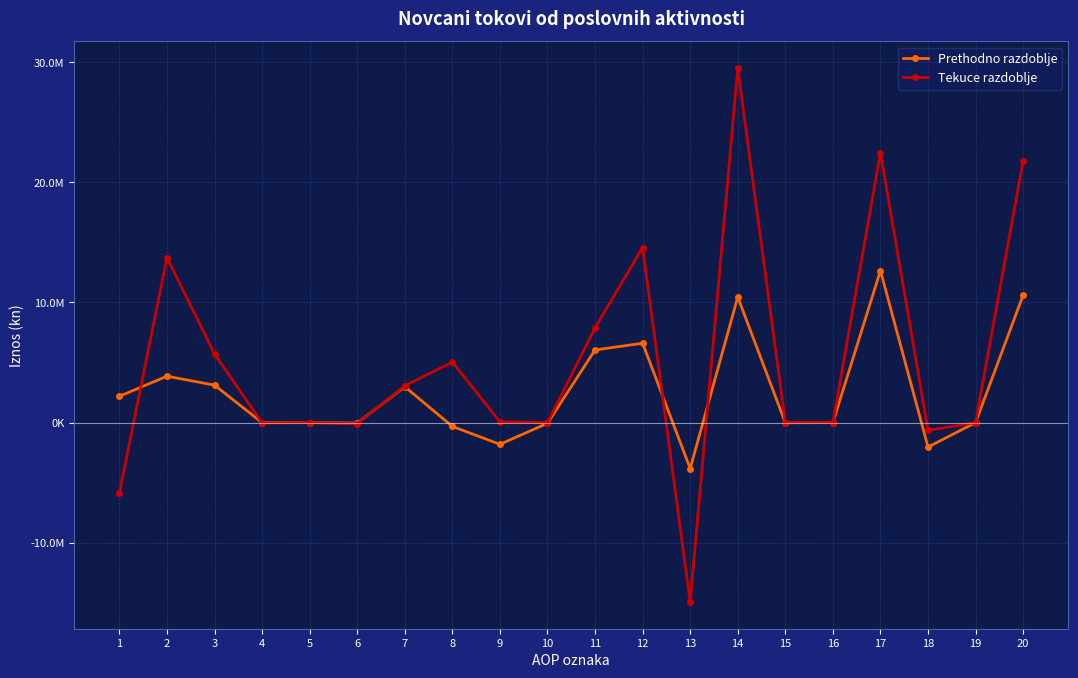

What are all the series names shown in the legend?

Prethodno razdoblje, Tekuce razdoblje